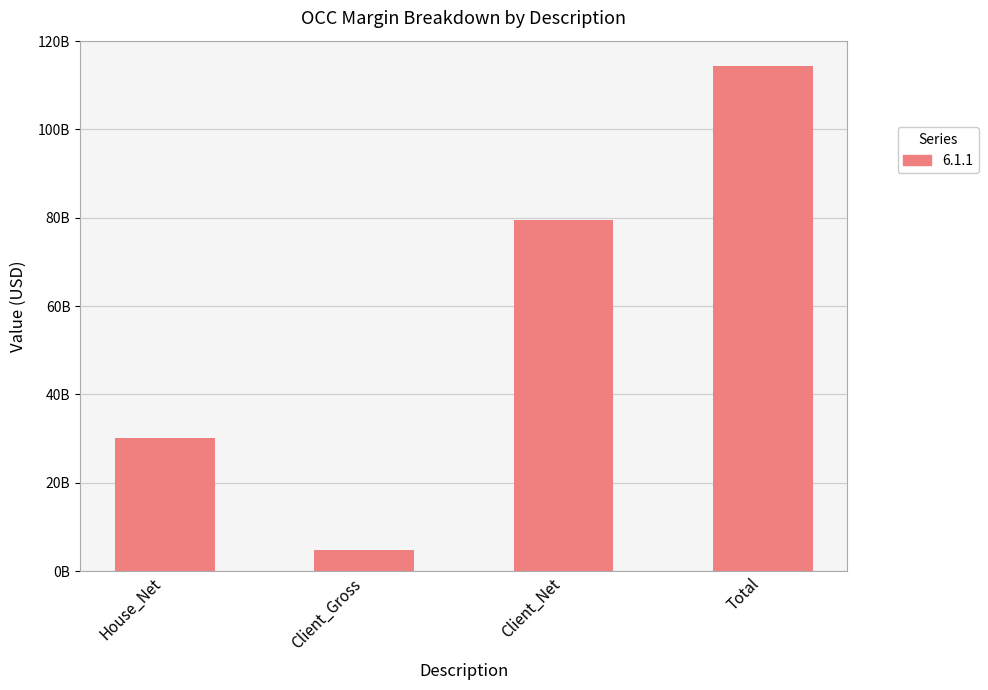

At which label is the value closest to 59596989743?

Client_Net